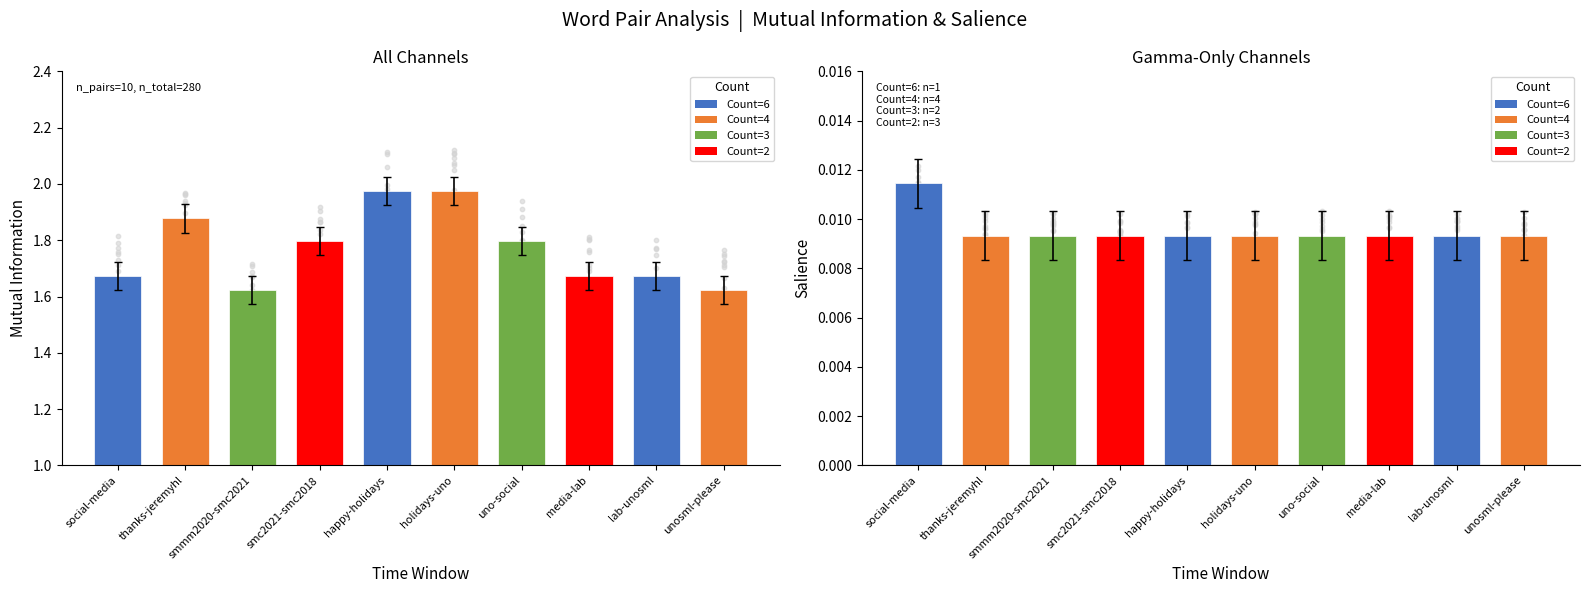

At which category is the sum across all series the highest?

happy-holidays